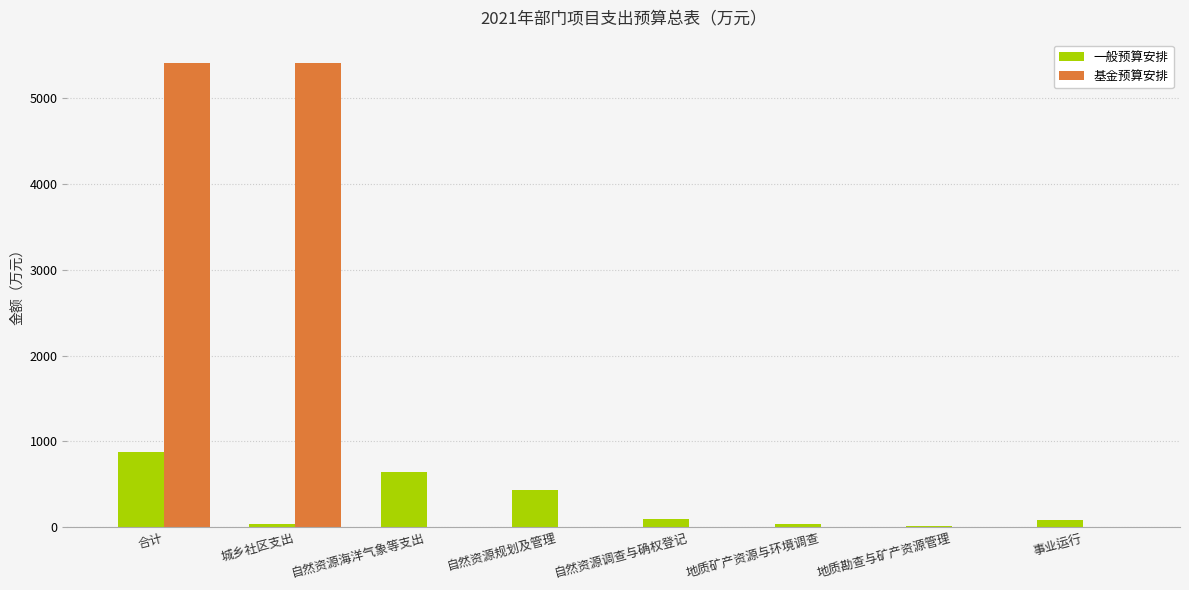

What are all the series names shown in the legend?

一般预算安排, 基金预算安排